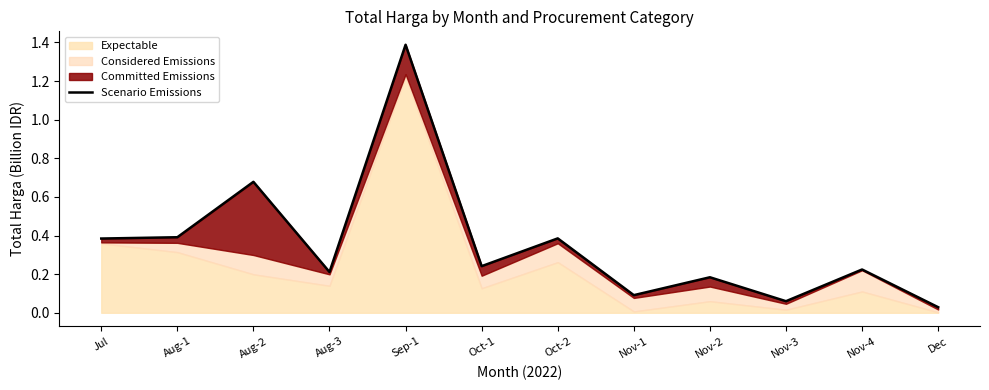

How many interior local valleys (lower than both neighbors) does the data have?

4